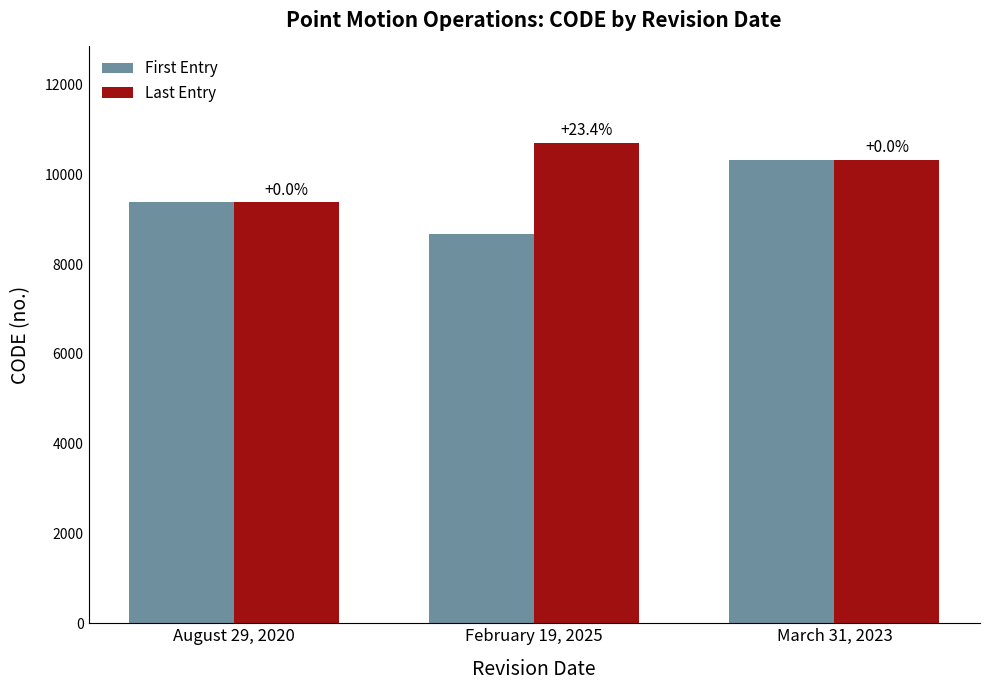

How many bars are there in total?

6